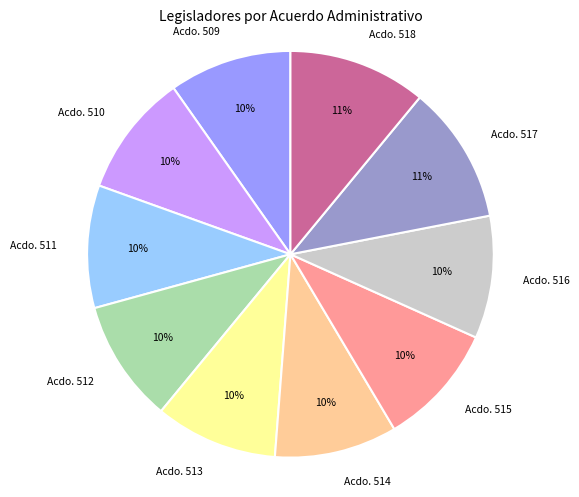

Is there any slice that represents more than half of the pie?

No